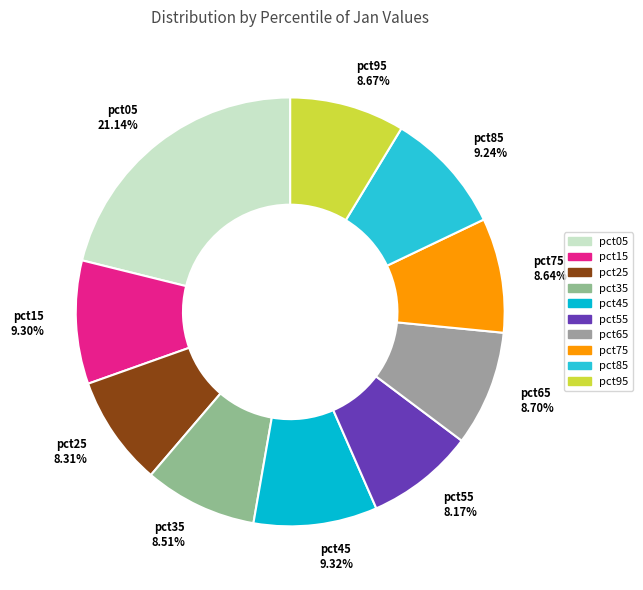

The pct35 slice represents 9% of the pie. True or false?

True